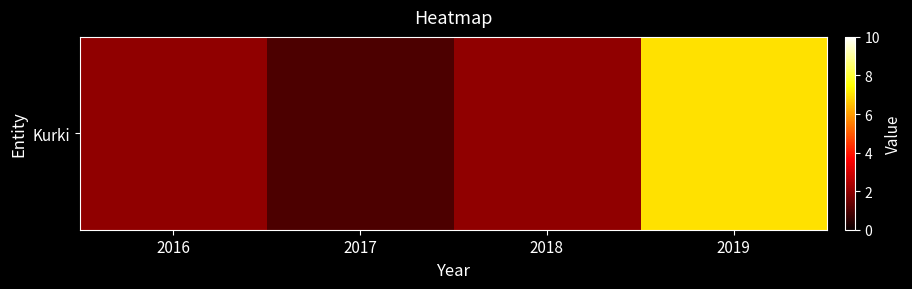

What is the difference between the maximum and second lowest values?

5